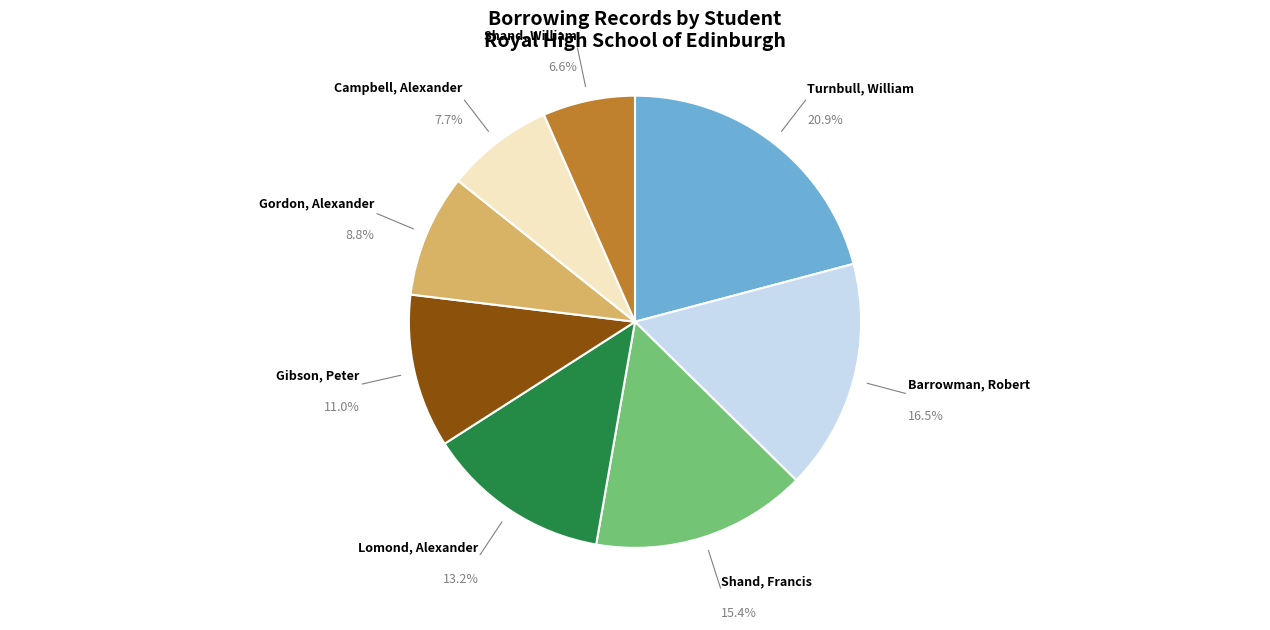

To the nearest percent, what is the average slice percentage?

12%